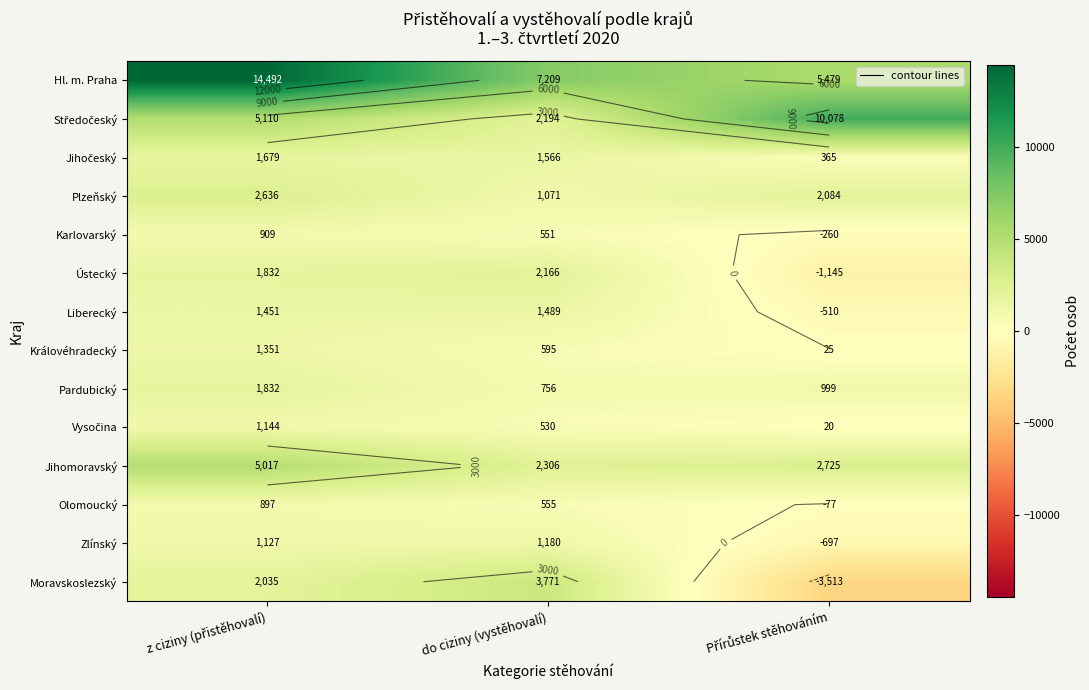

Count the number of data series in this chart.

14